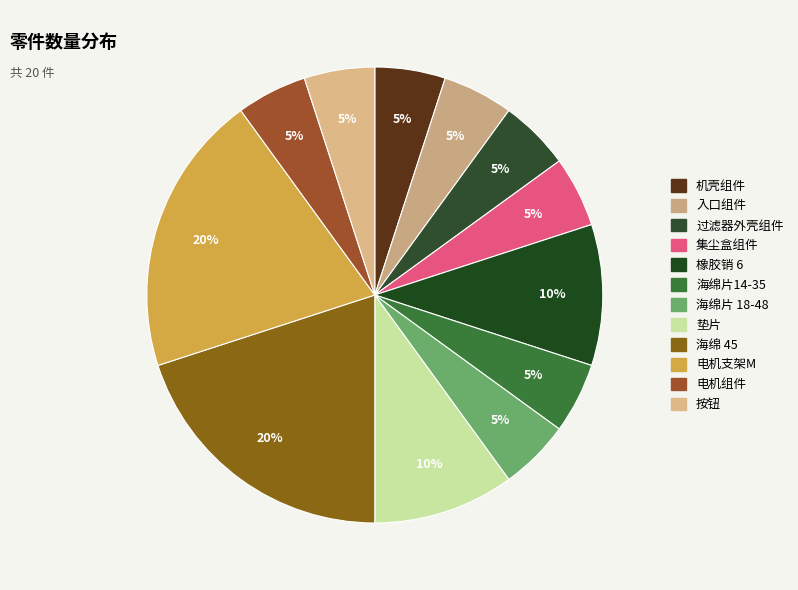

How many slices are in this pie chart?

12